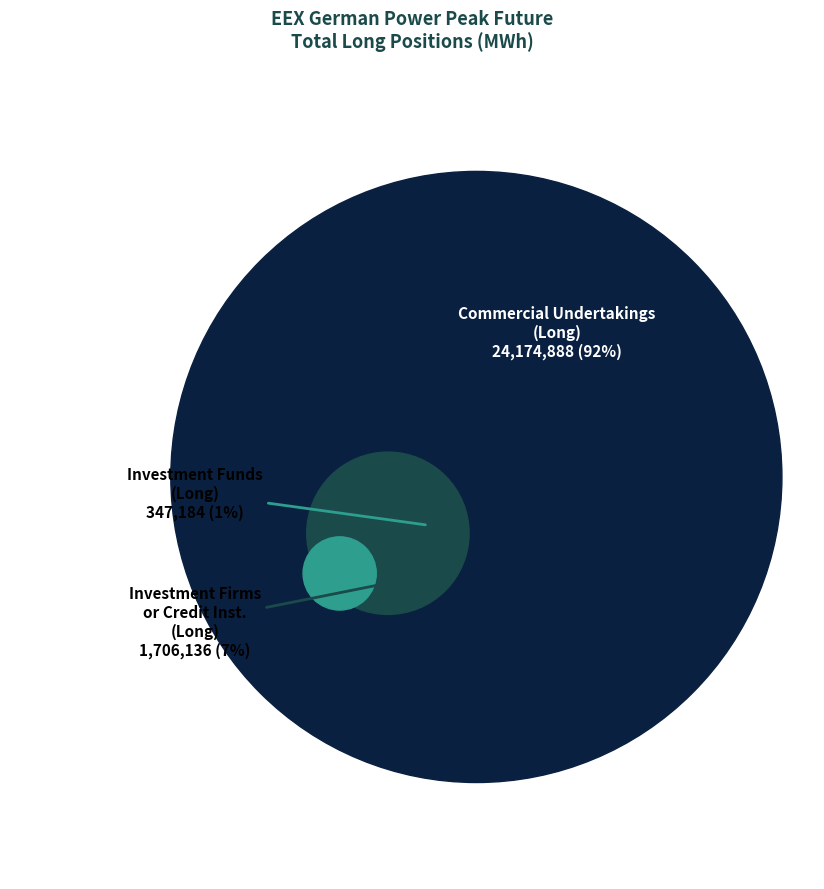

Which slice is the largest?

Commercial Undertakings (Long)